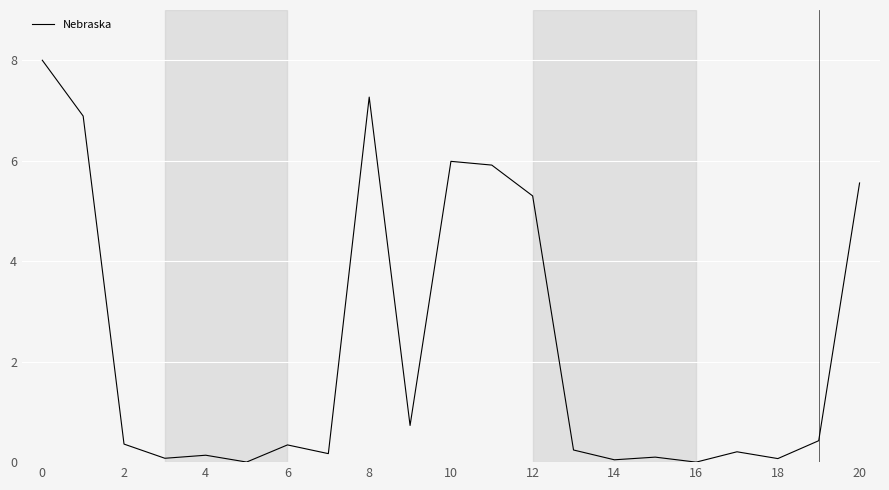

What is the greatest value displayed?

8.0